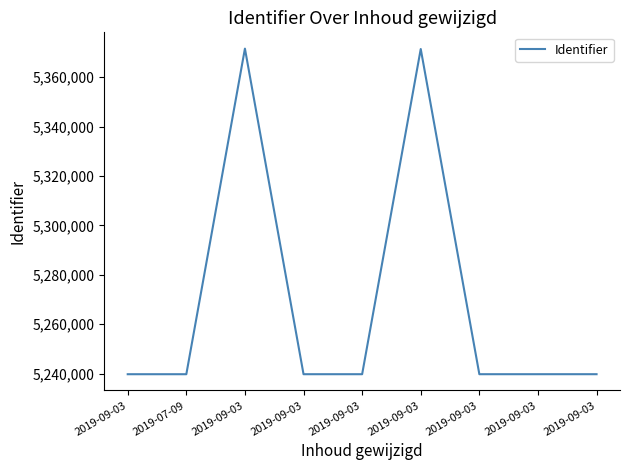

How many lines are shown in the chart?

1